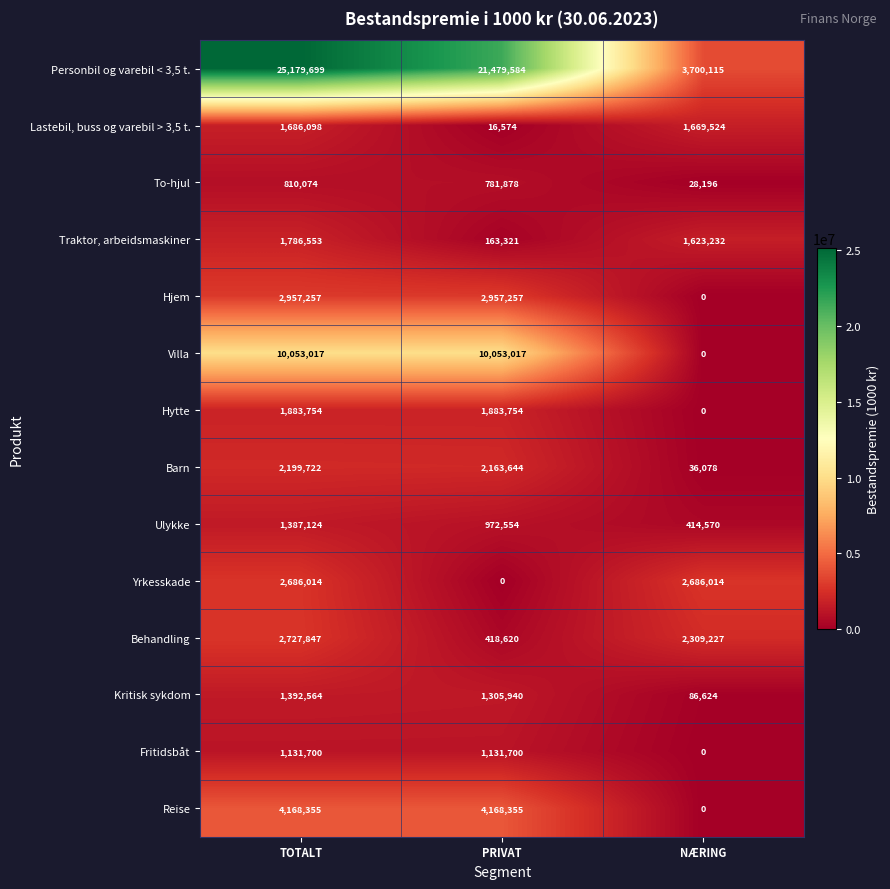

At which label does Personbil og varebil < 3,5 t. reach its peak?

TOTALT